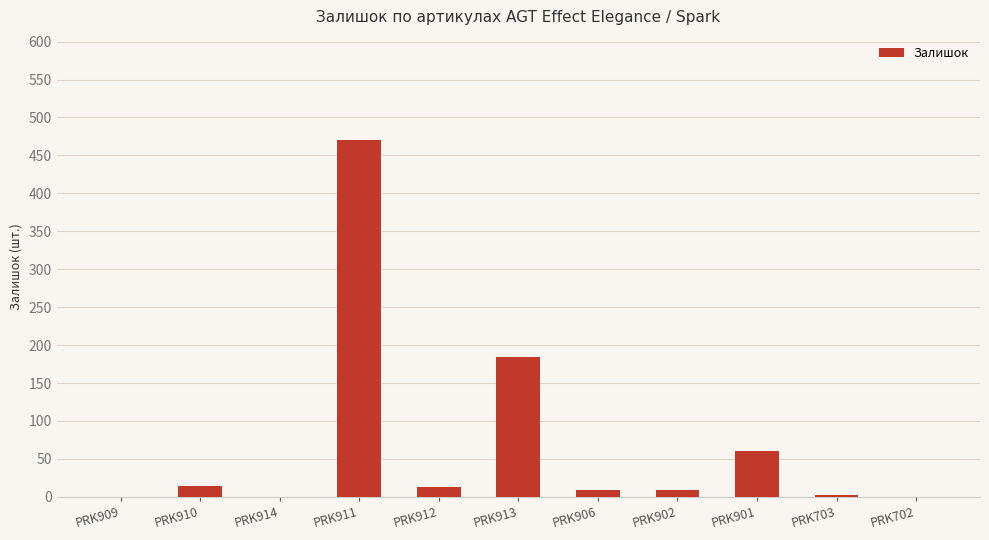

What is the sum of all values?

761